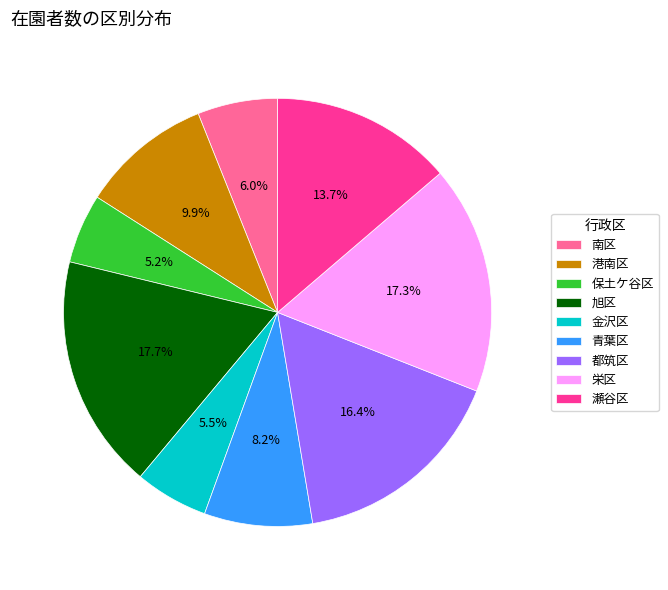

What portion of the pie excludes 旭区?

82.3%